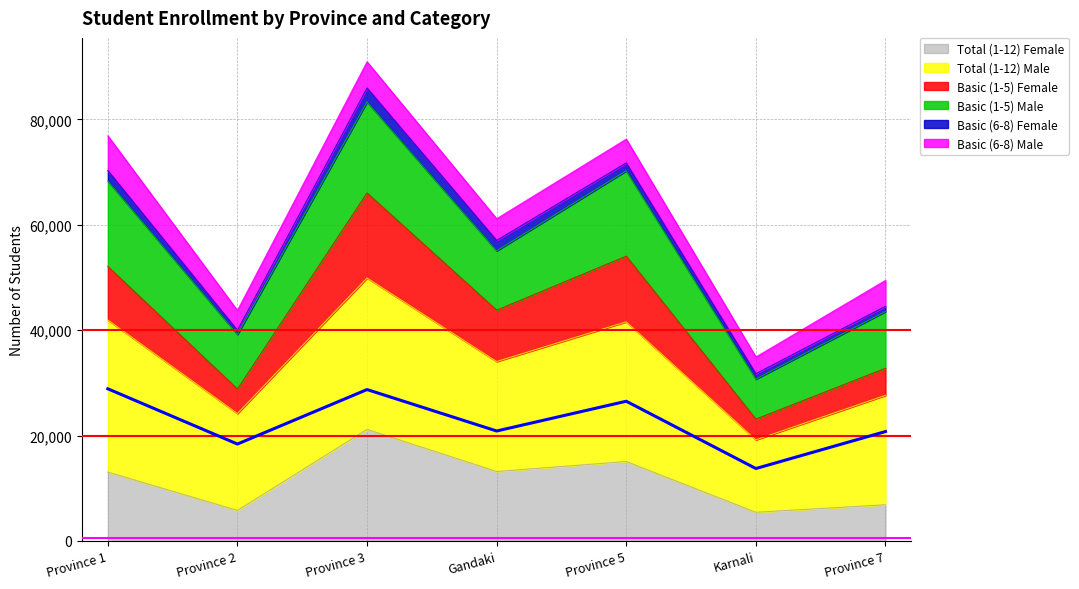

True or false: Total (1-12) Female has a value of 15075 at Province 5.

True